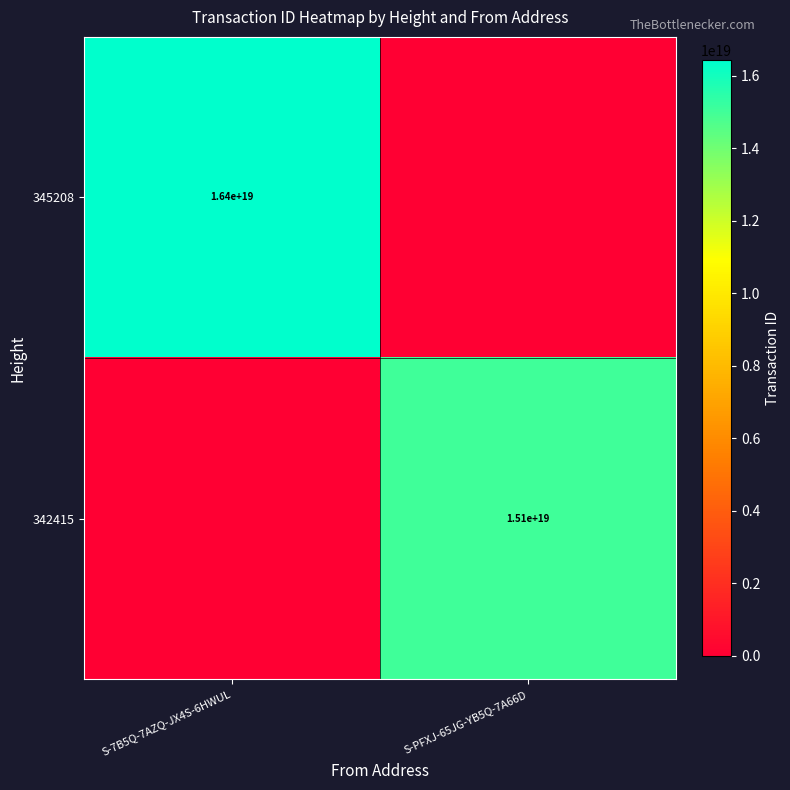

Is the value of 345208 at S-7B5Q-7AZQ-JX4S-6HWUL greater than the value of 342415 at S-PFXJ-65JG-YB5Q-7A66D?

Yes